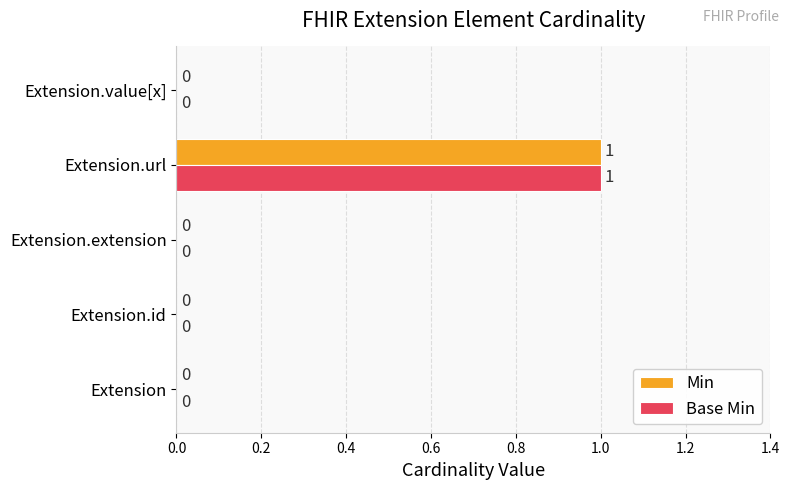

At which category is the sum across all series the highest?

Extension.url